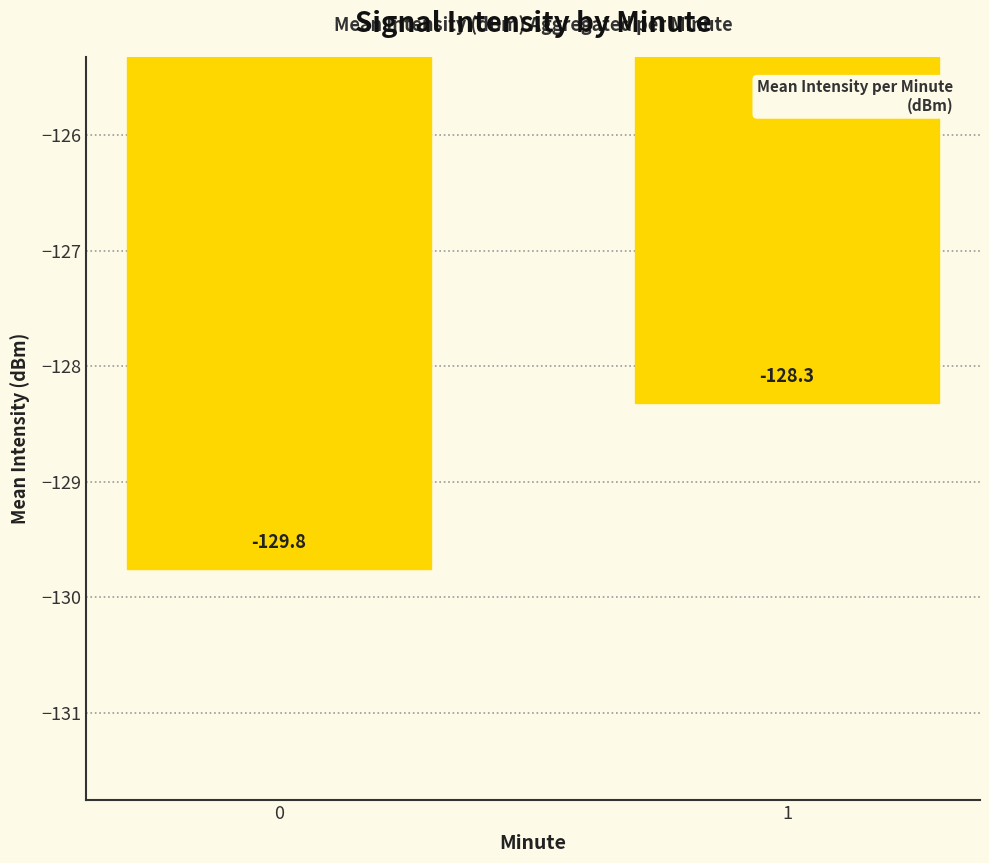

Rank the categories by value from highest to lowest.

1, 0